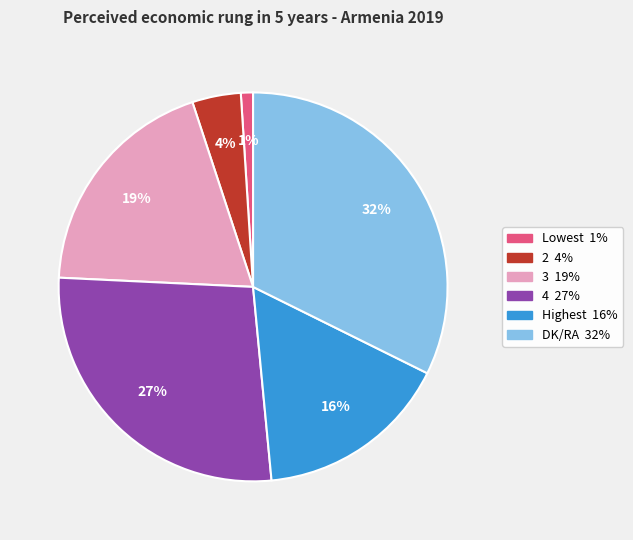

Which has a higher value, Lowest or 4?

4